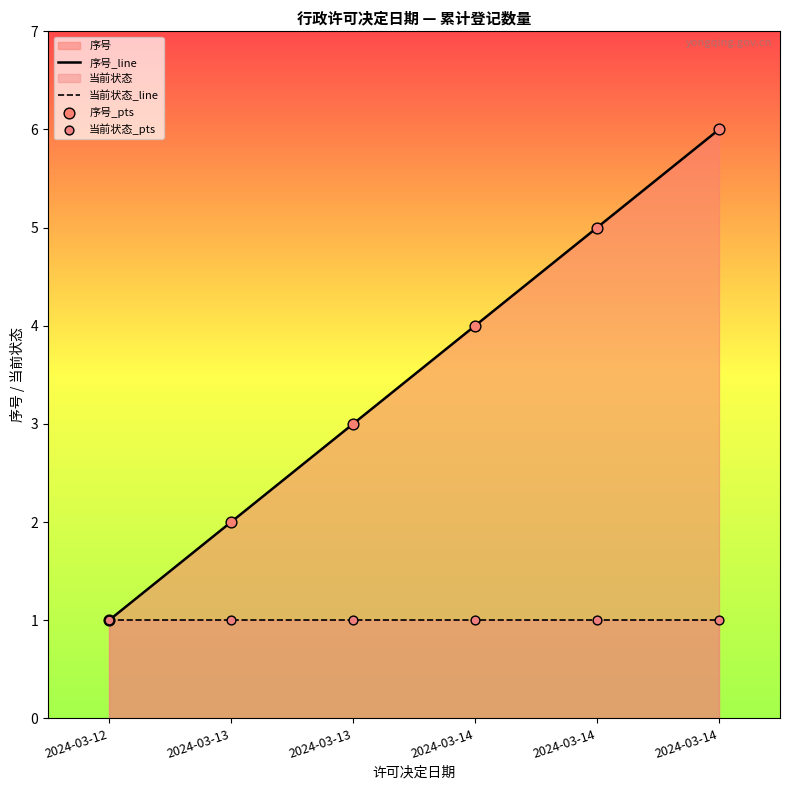

Which series reaches the maximum Y coordinate?

序号_line